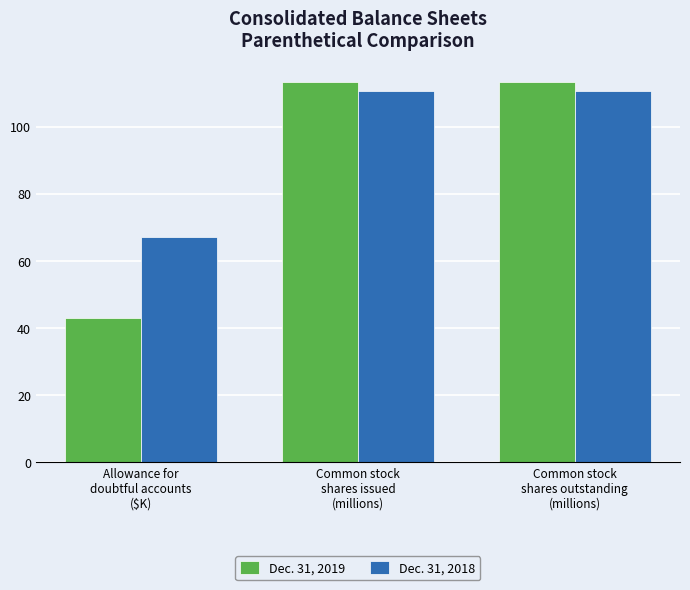

What is the spread (max minus min) of values at Allowance for
doubtful accounts
($K)?

24.0